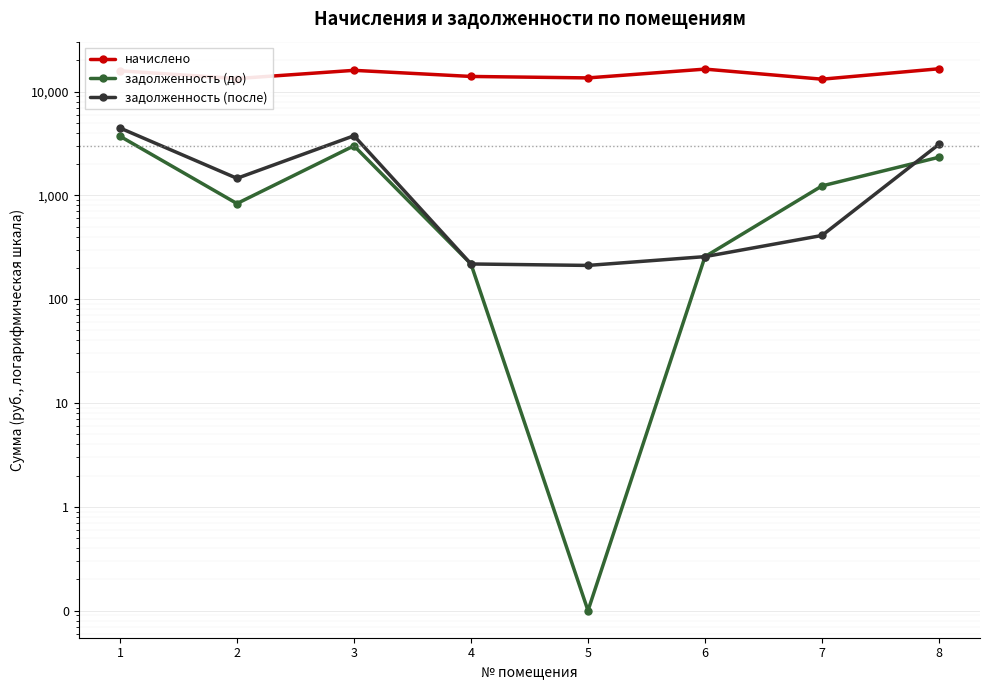

True or false: начислено and задолженность (до) intersect in this chart.

False